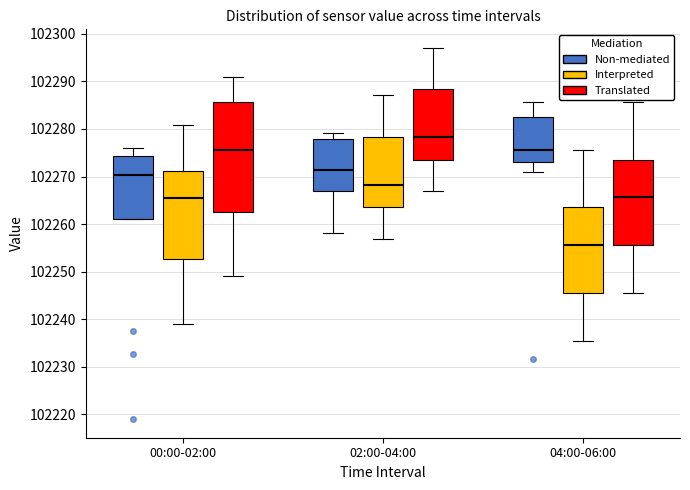

Reading left to right, transcribe this box plot: for each box, give where its median line is, the range the box spans, and where its two whiskers end, as read against the y-axis. The values are not printed on the chart, so give them approximately, as read against the axis.

00:00-02:00 (Non-mediated): median 102270, box 102261 to 102274, whiskers 102261 to 102276
00:00-02:00 (Interpreted): median 102265, box 102253 to 102271, whiskers 102239 to 102281
00:00-02:00 (Translated): median 102275, box 102263 to 102286, whiskers 102249 to 102291
02:00-04:00 (Non-mediated): median 102271, box 102267 to 102278, whiskers 102258 to 102279
02:00-04:00 (Interpreted): median 102268, box 102264 to 102278, whiskers 102257 to 102287
02:00-04:00 (Translated): median 102278, box 102274 to 102288, whiskers 102267 to 102297
04:00-06:00 (Non-mediated): median 102276, box 102273 to 102283, whiskers 102271 to 102286
04:00-06:00 (Interpreted): median 102256, box 102246 to 102264, whiskers 102236 to 102276
04:00-06:00 (Translated): median 102266, box 102256 to 102274, whiskers 102246 to 102286